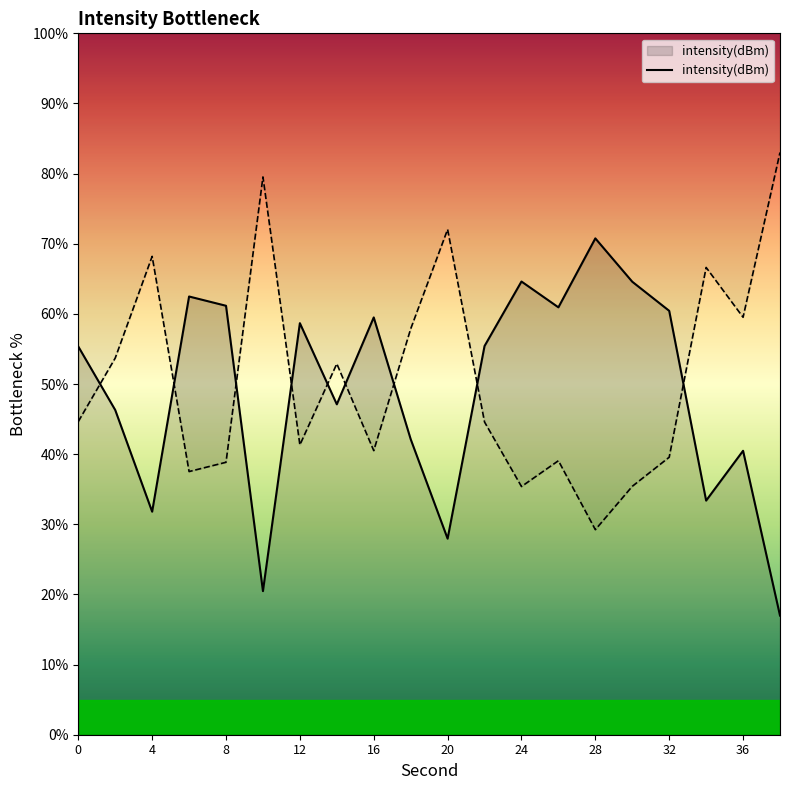

How many distinct data groups are displayed?

1